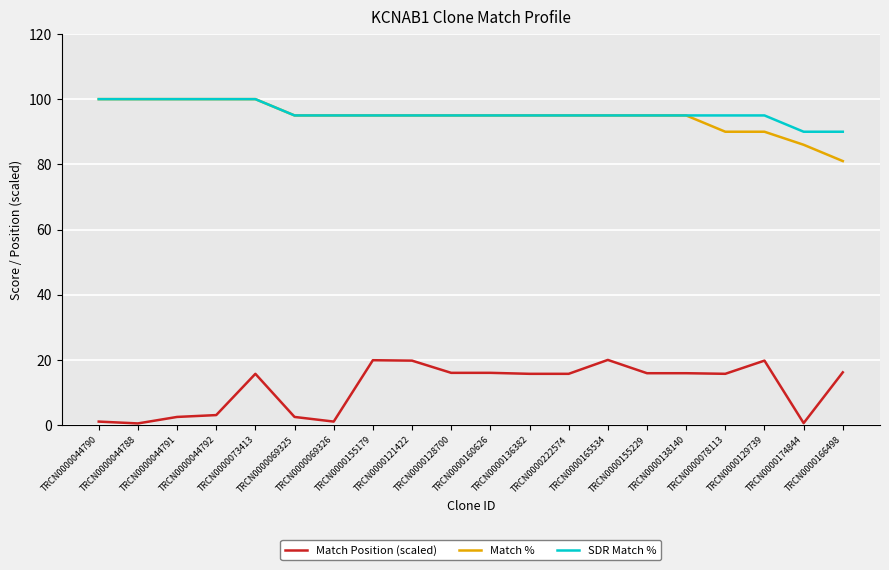

The SDR Match % series shows 69.7 at TRCN0000044788. True or false?

False